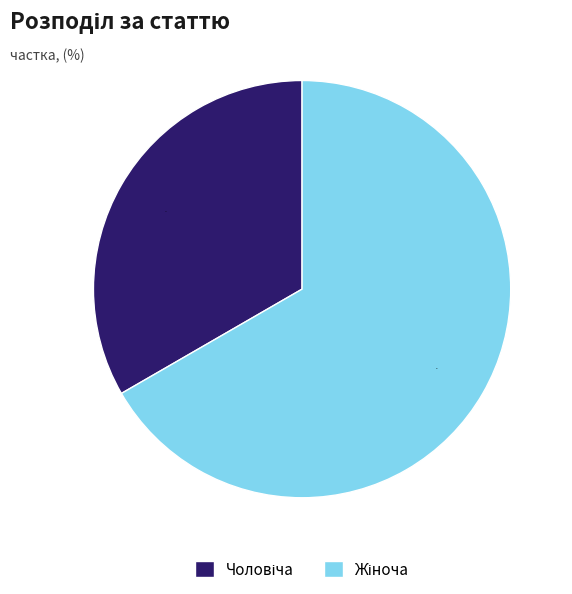

To the nearest percent, what is the average slice percentage?

50%